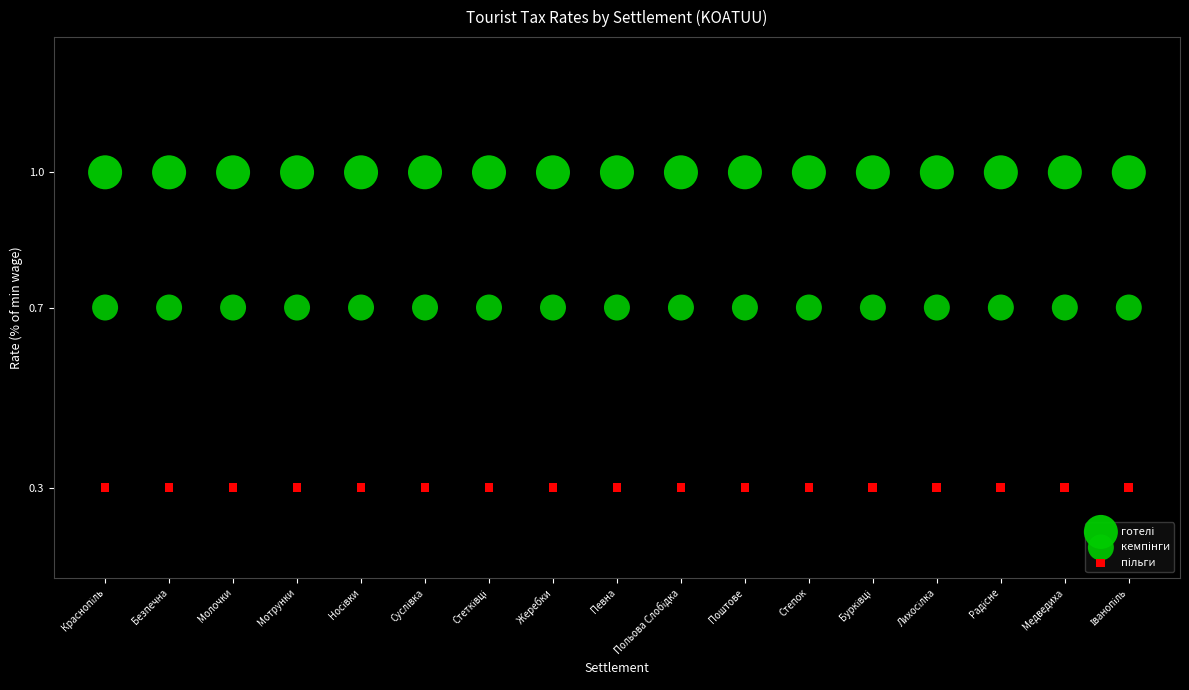

Count the number of points in this scatter plot.

51